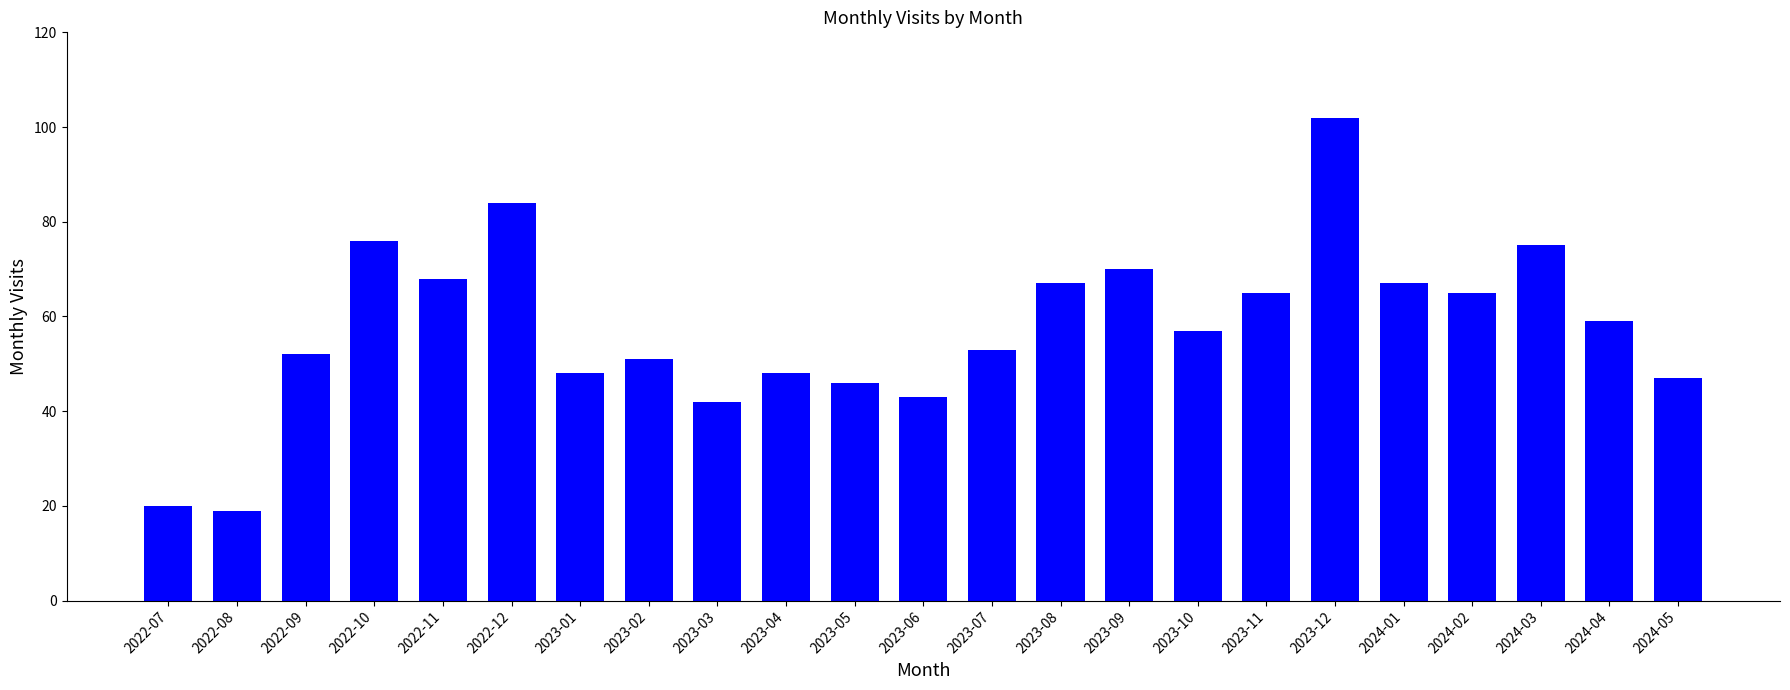

Approximately how many times larger is the value at 2023-02 compared to 2023-12?

0.5